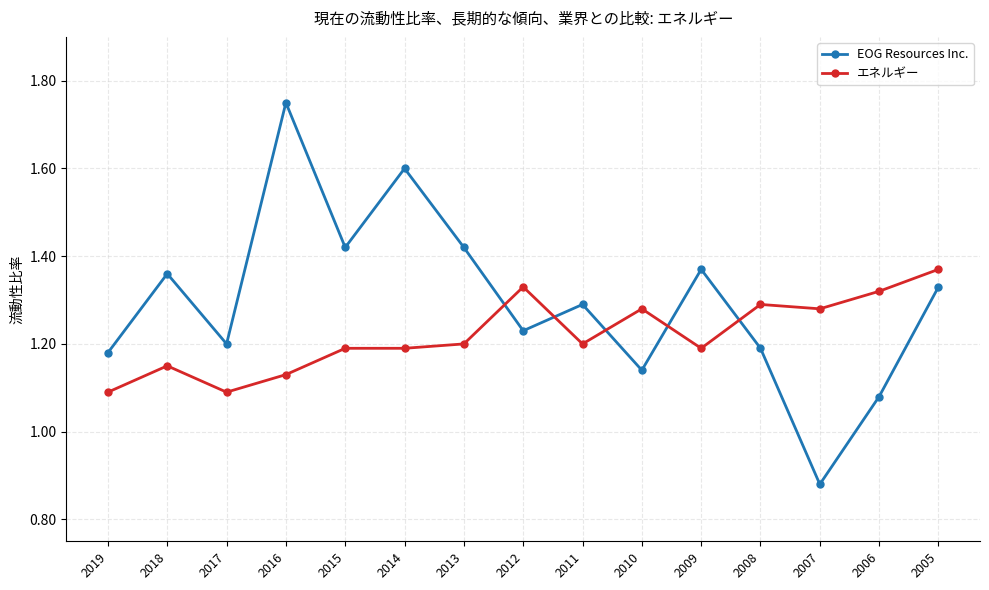

At which category does the chart reach its minimum across all series?

2007